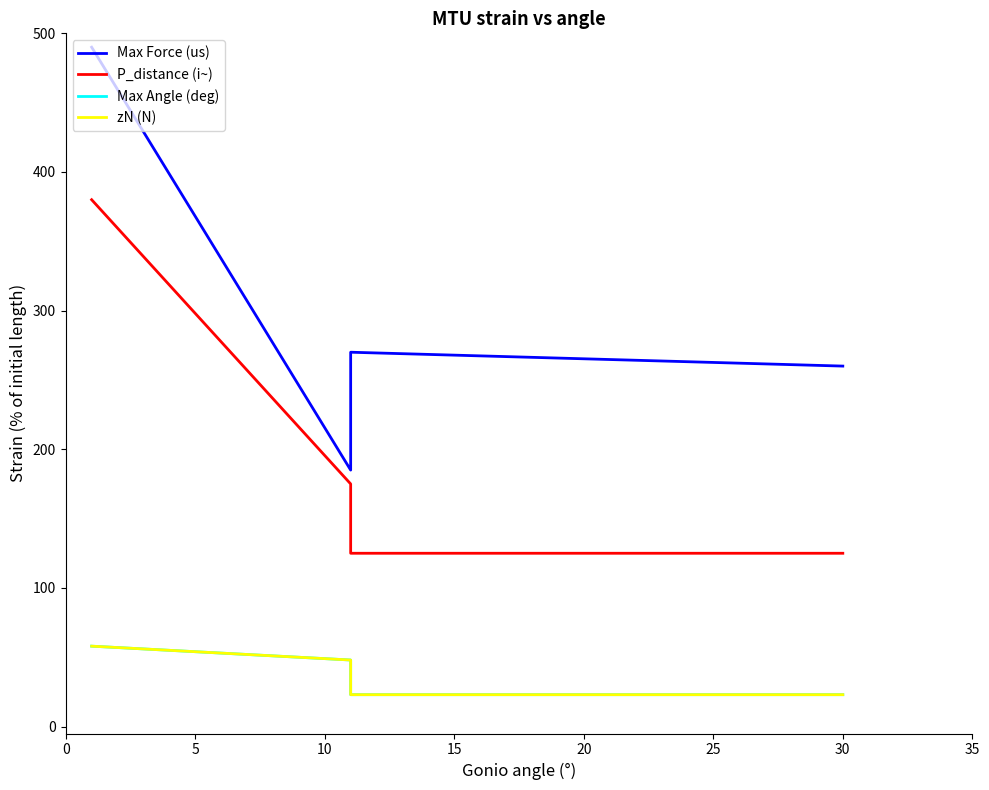

What is the maximum value shown in the chart?

490